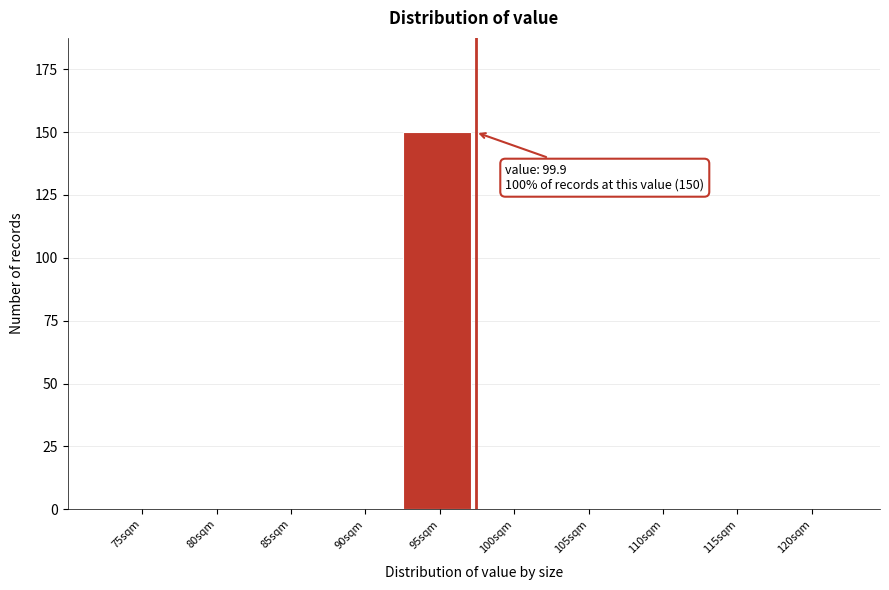

Reading left to right, what are all the values shown in this chart?

75sqm=0	80sqm=0	85sqm=0	90sqm=0	95sqm=150	100sqm=0	105sqm=0	110sqm=0	115sqm=0	120sqm=0